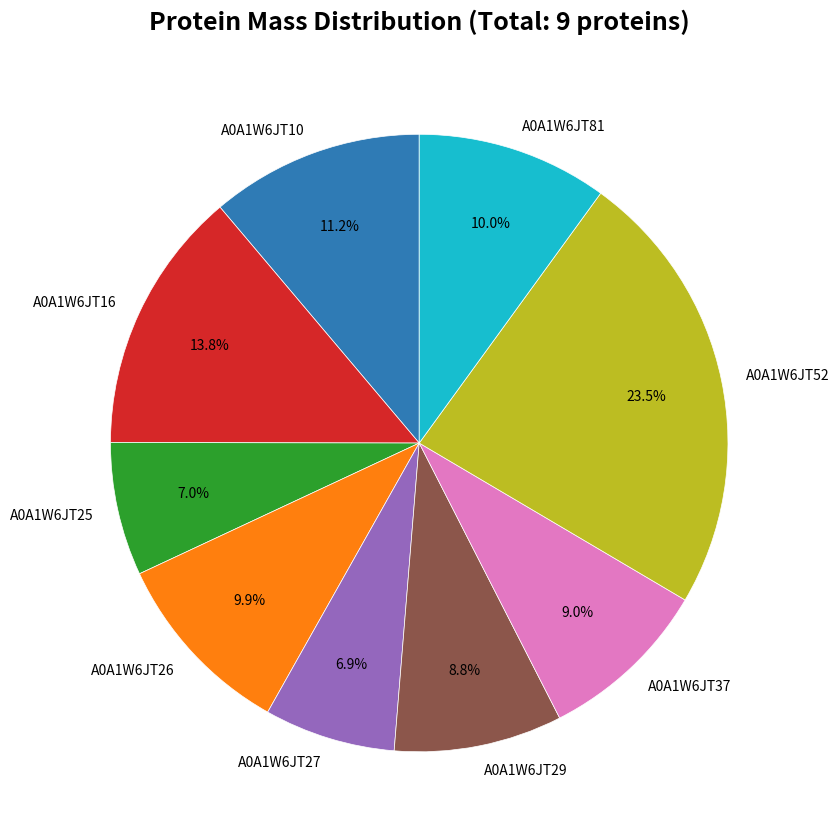

Do A0A1W6JT52 and A0A1W6JT16 together represent more than half of the pie?

No